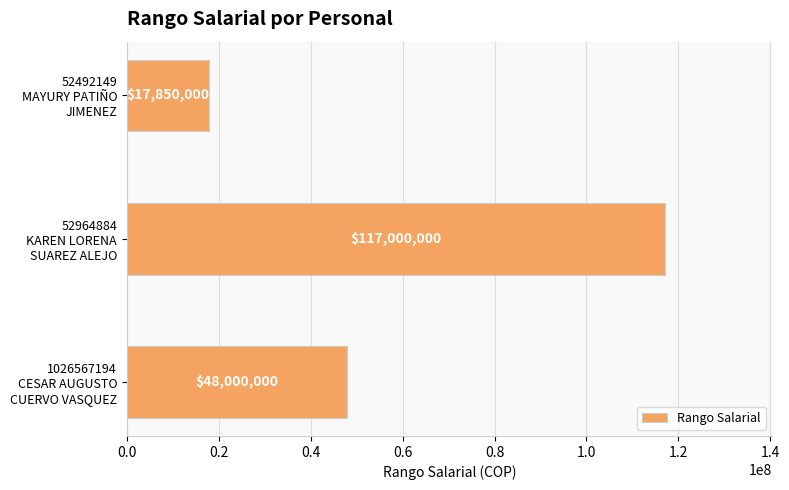

Reading top to bottom, what are all the values shown in this chart?

17850000	117000000	48000000